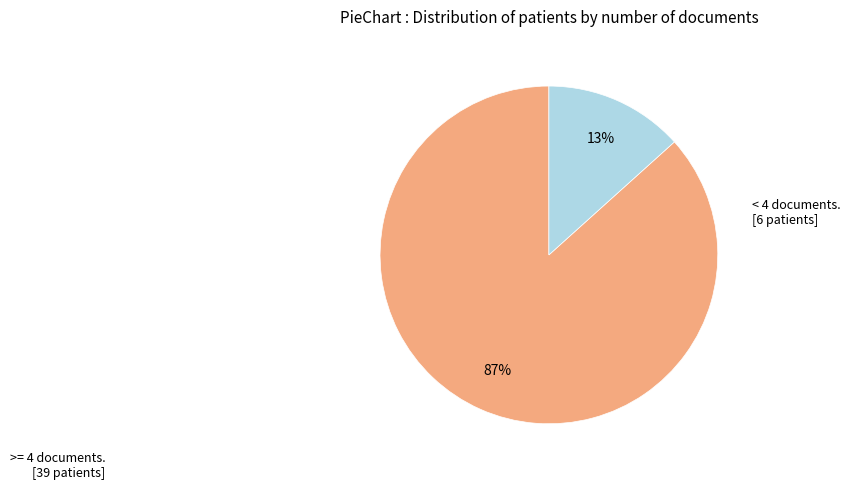

Is there any slice that represents more than half of the pie?

Yes